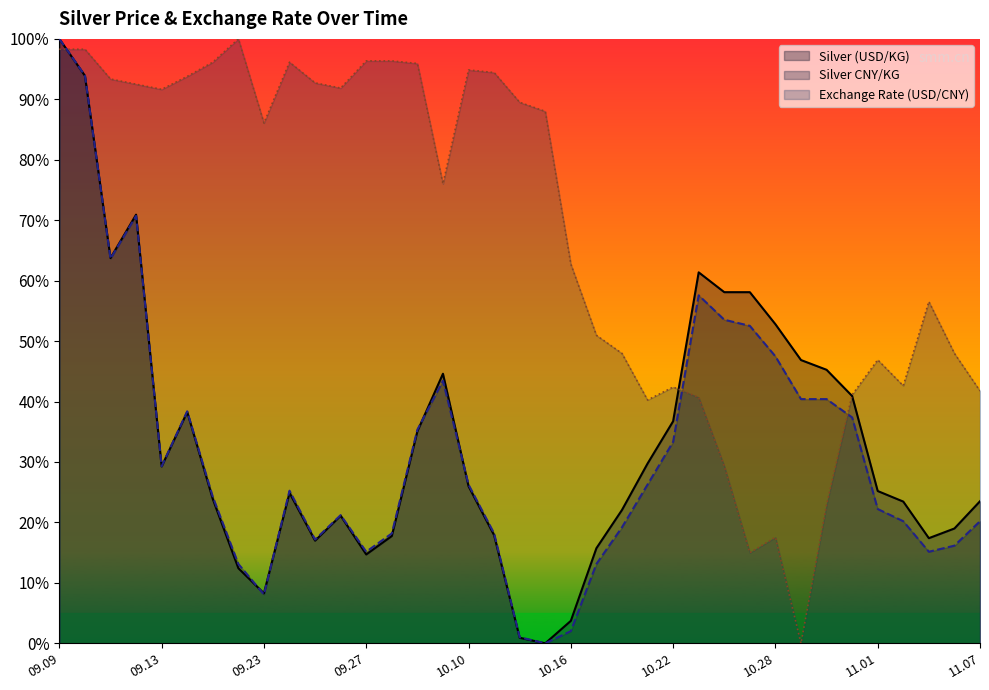

Which series has the largest range (max minus min)?

Silver (USD/KG)